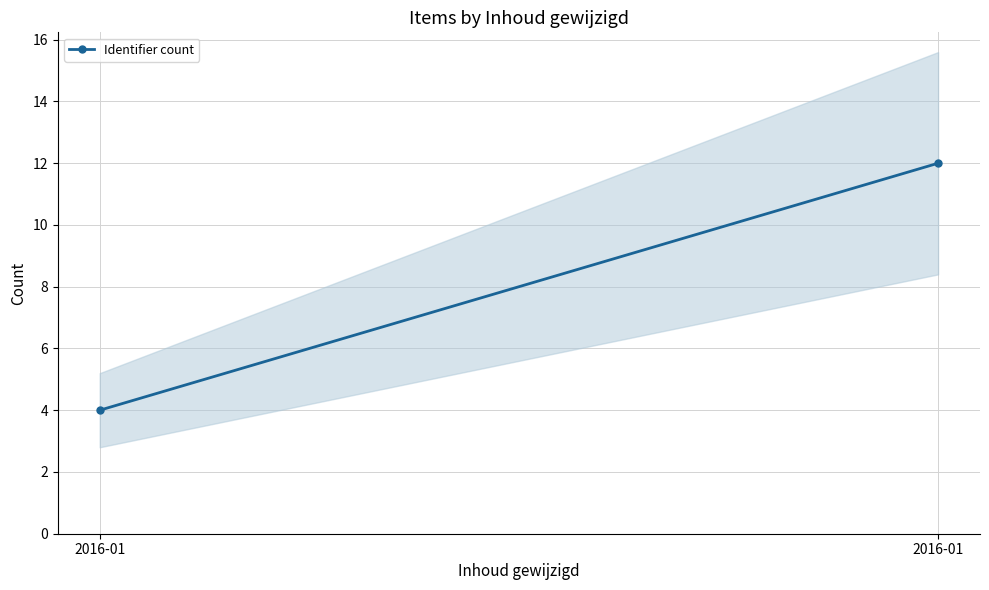

List the labels in order of value, largest first.

2016-01, 2016-01